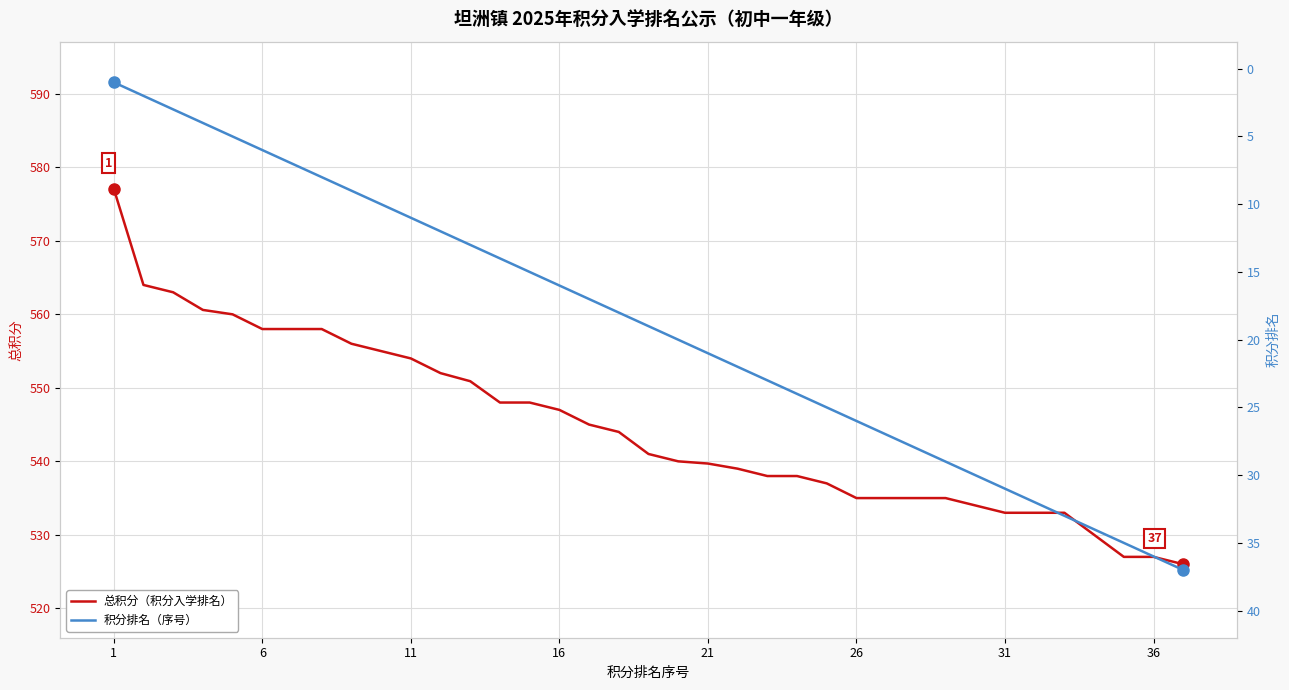

The 积分排名（序号） series shows 1.7 at 1. True or false?

False